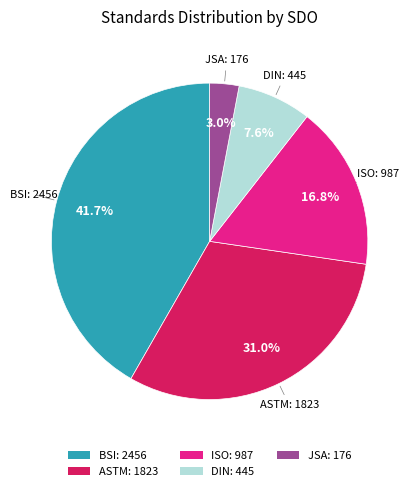

Which has a higher value, BSI: 2456 or JSA: 176?

BSI: 2456